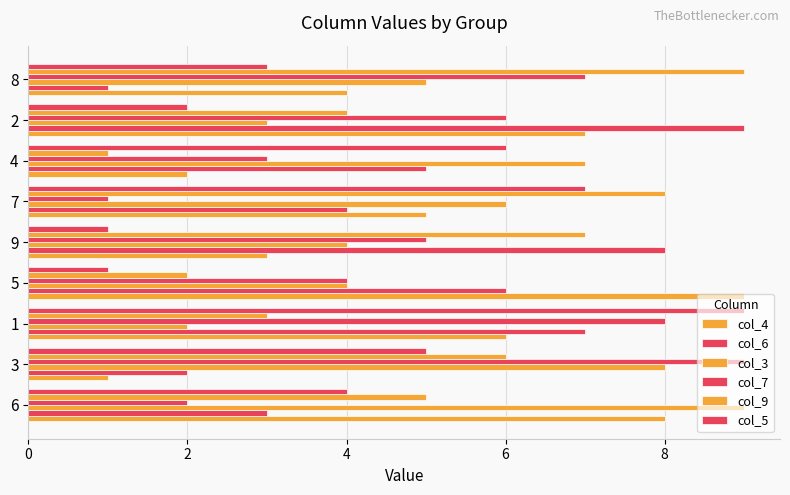

The value of col_7 at 8 is 7. True or false?

True